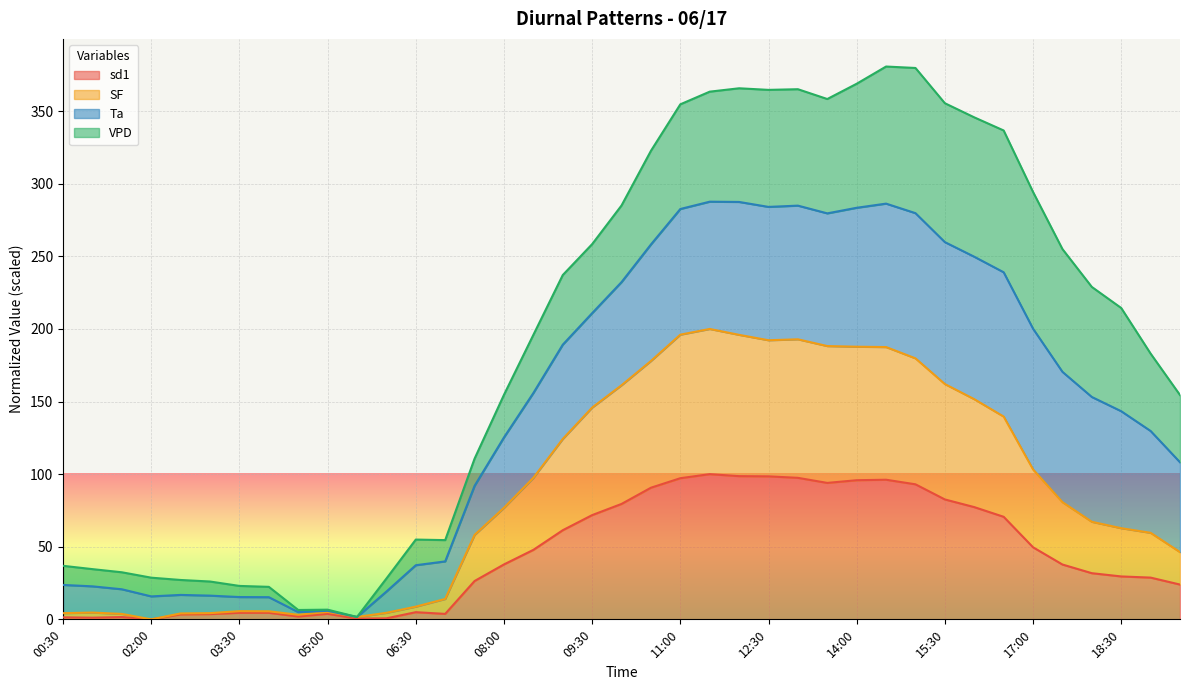

How many lines are shown in the chart?

4